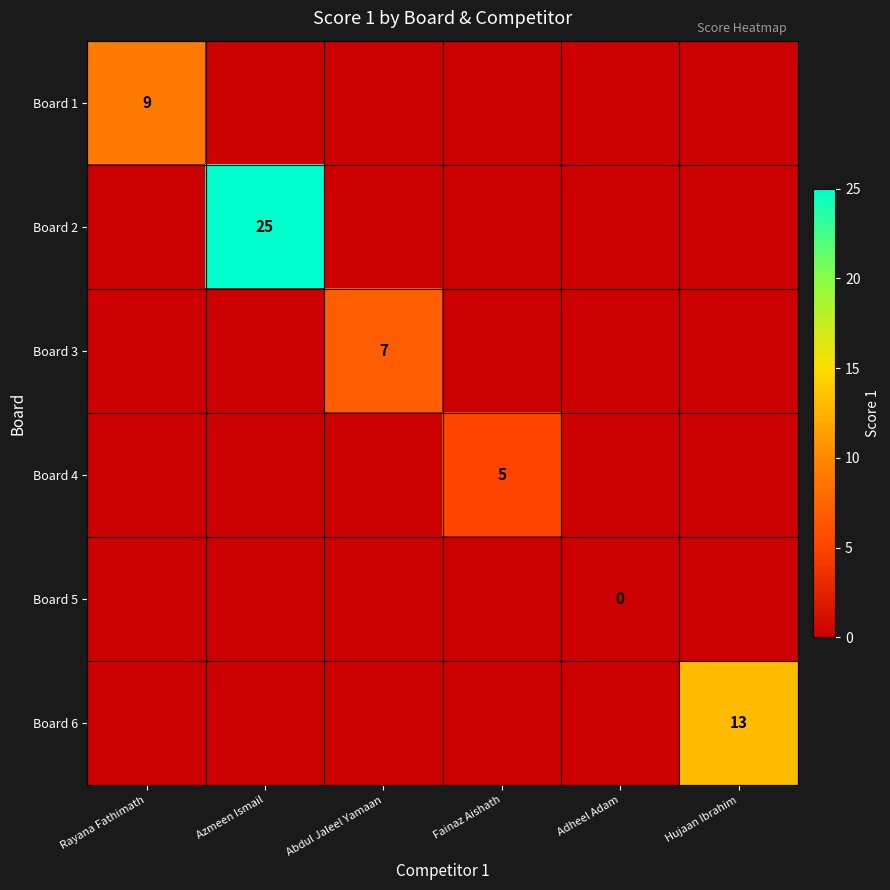

Is it true that Board 4 equals 5 at Fainaz Aishath?

True